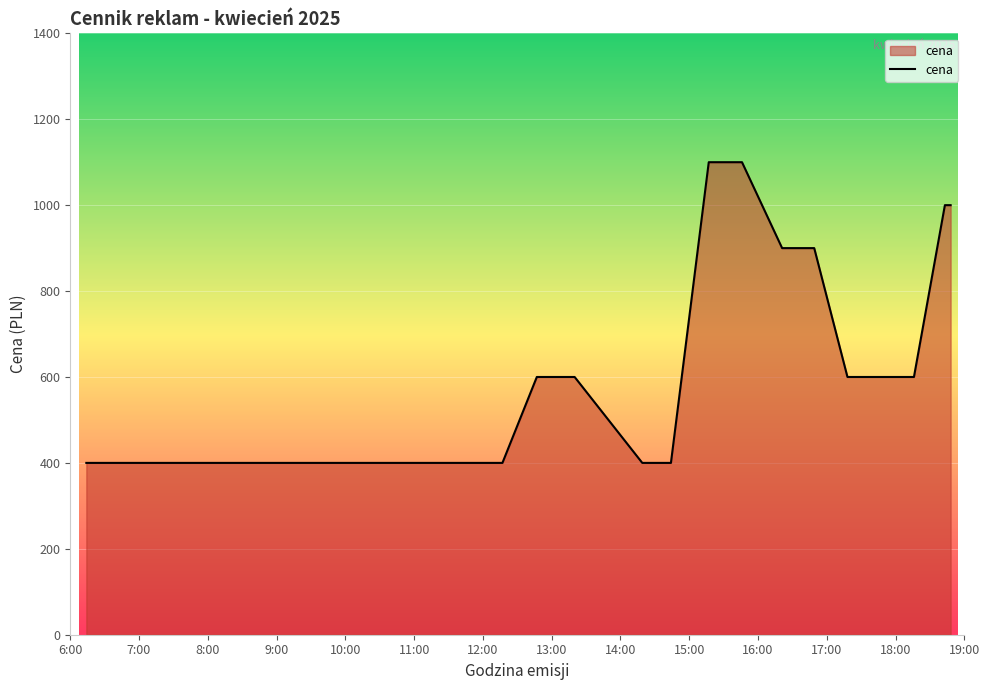

What is the minimum value shown in the chart?

400